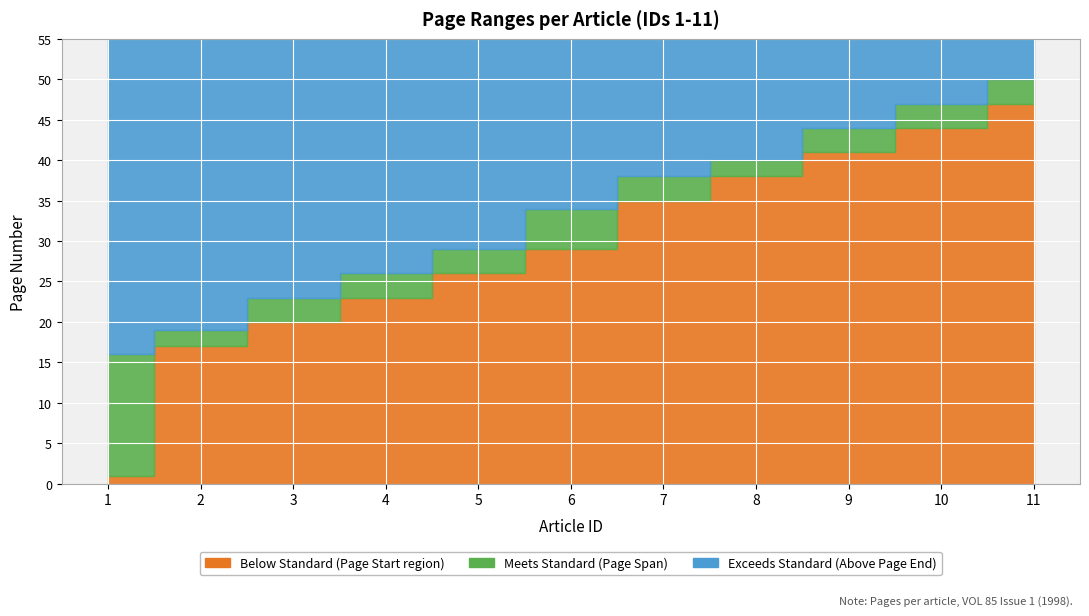

Reading left to right, what are all the values shown in this chart?

Page start: 1	17	20	23	26	29	35	38	41	44	47
Page end: 16	19	23	26	29	34	38	40	44	47	50